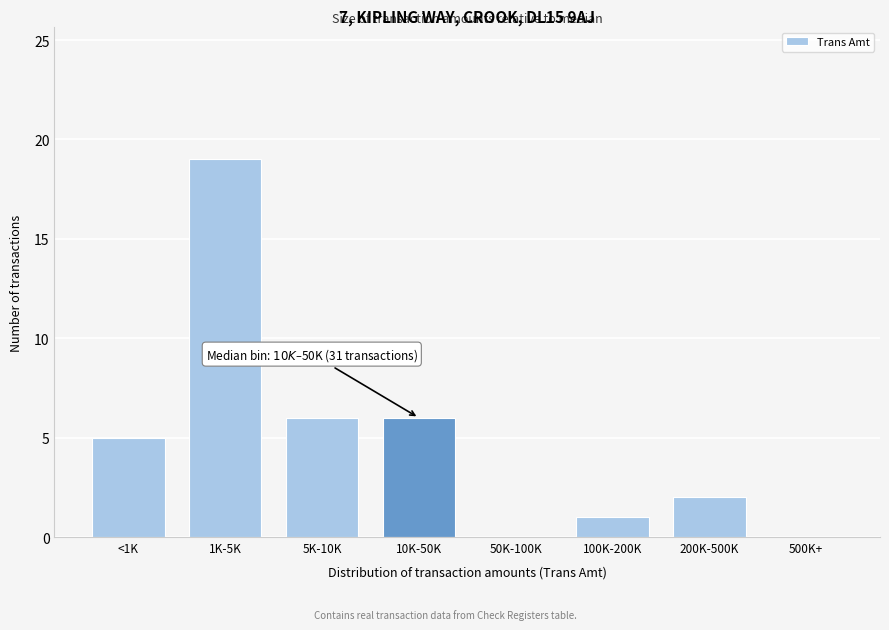

Reading left to right, list all the values displayed in this chart.

<1K=5	1K-5K=19	5K-10K=6	10K-50K=6	50K-100K=0	100K-200K=1	200K-500K=2	500K+=0